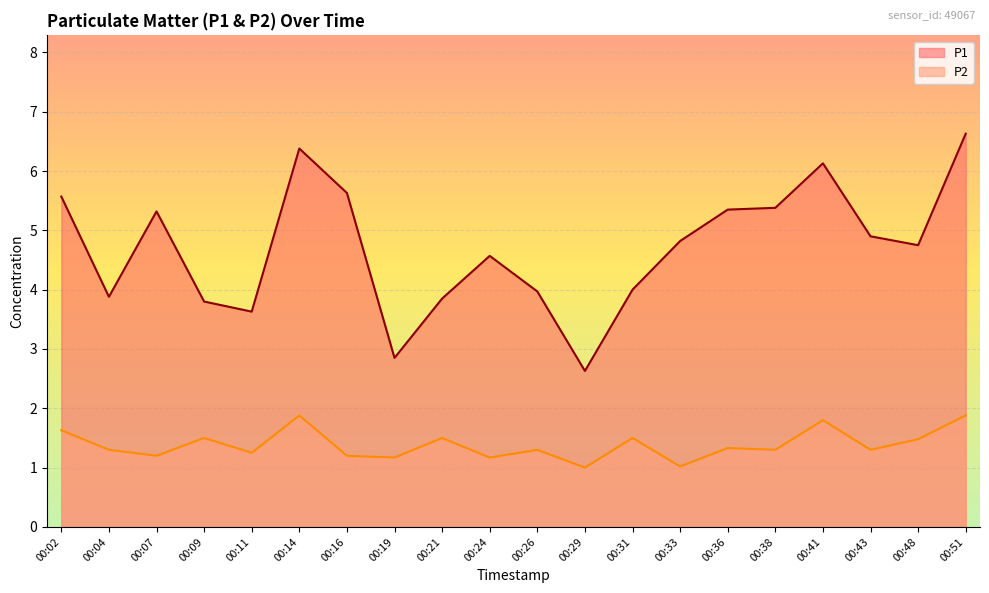

Which has a higher value, 00:11 or 00:51?

00:51